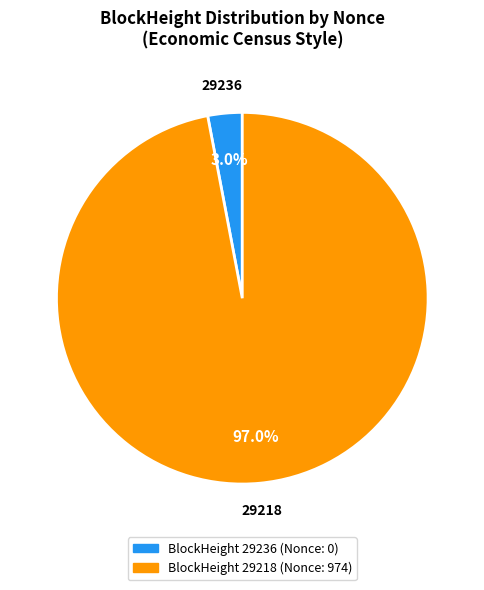

Is there any slice that represents more than half of the pie?

Yes